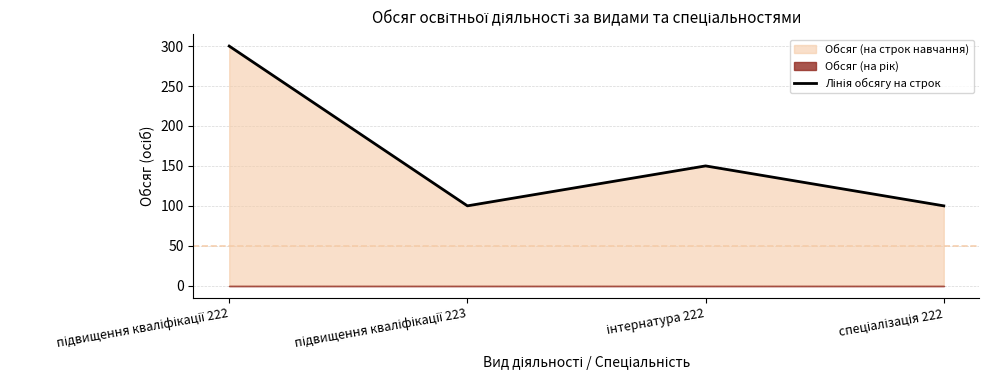

What is the label of the 4th point from the left?

спеціалізація 222